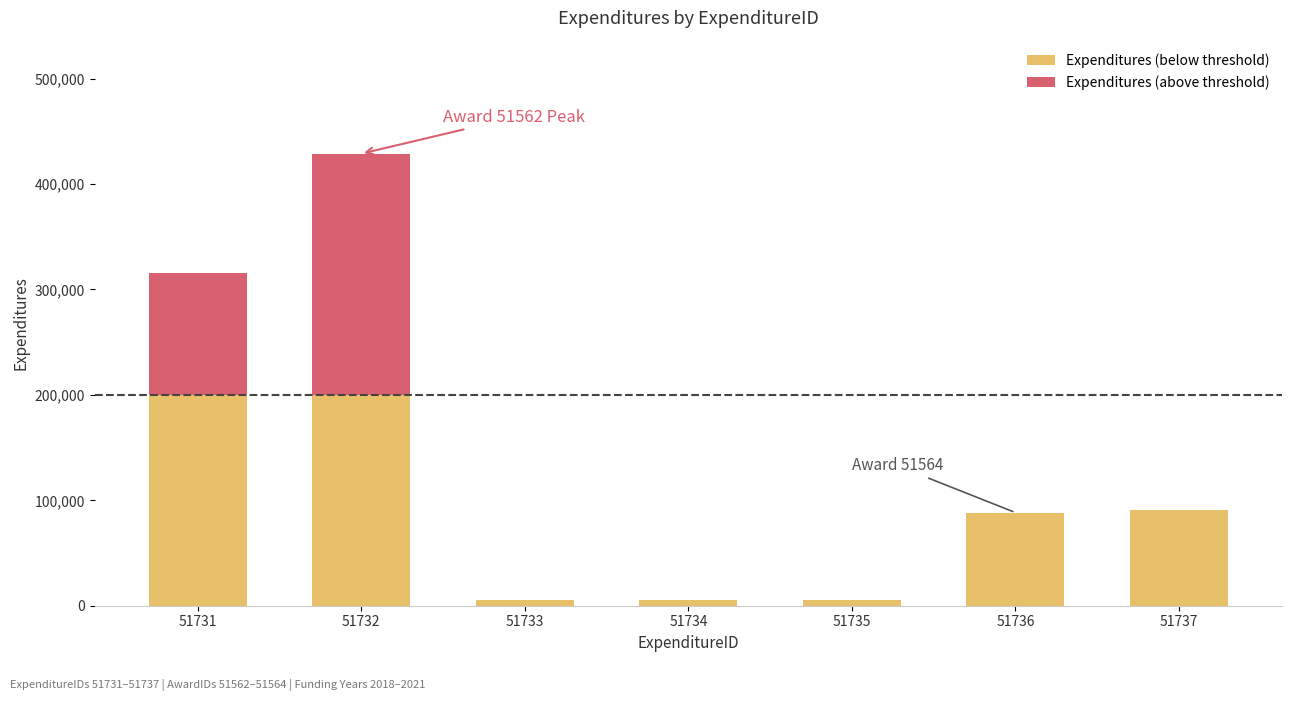

At which category is the sum across all series the highest?

51732